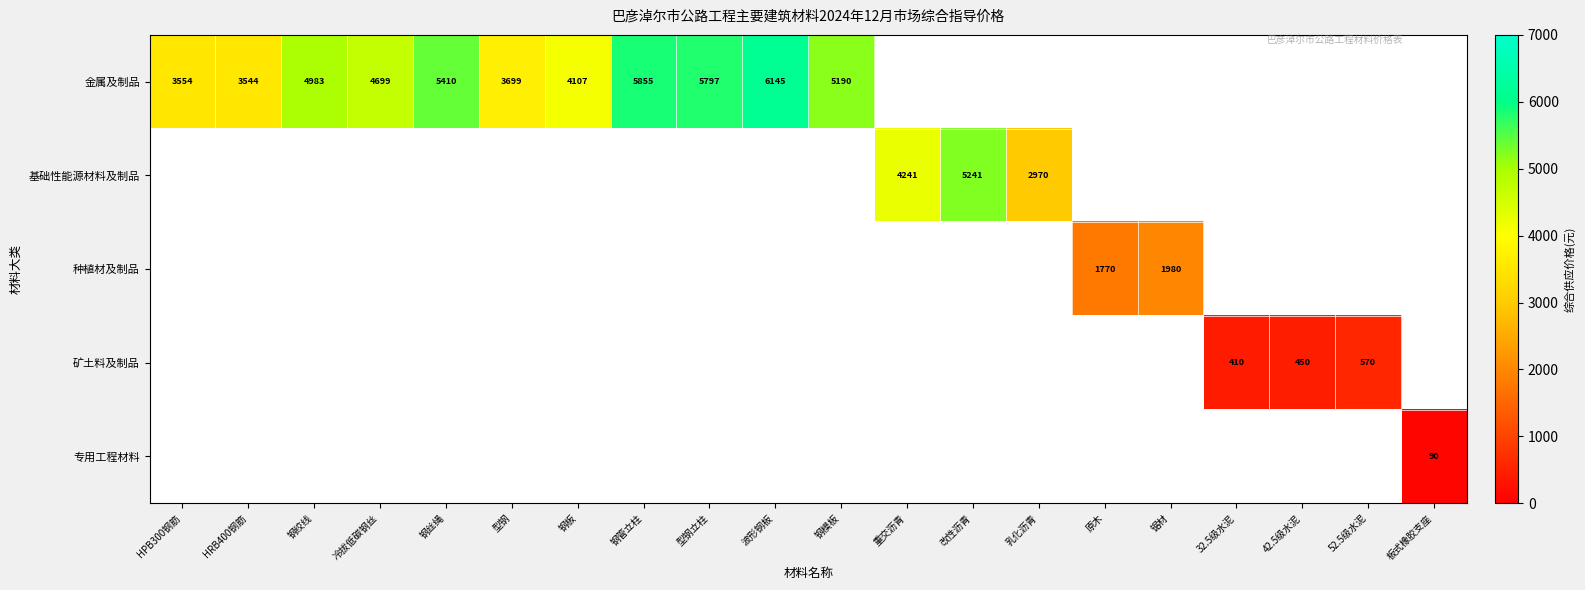

At how many categories does at least one series exceed 2669?

14